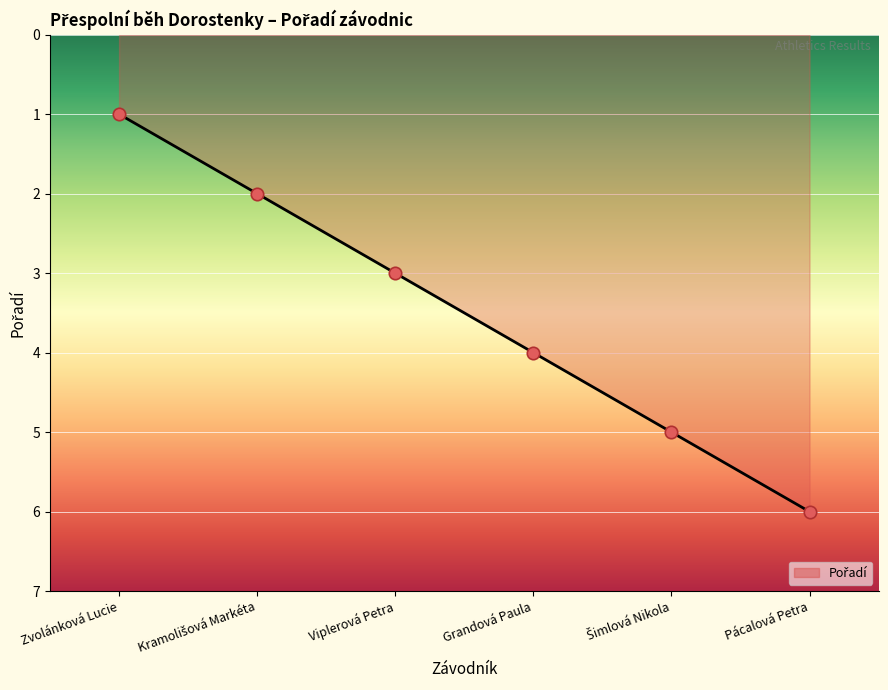

Approximately how many times larger is the value at Pácalová Petra compared to Grandová Paula?

1.5